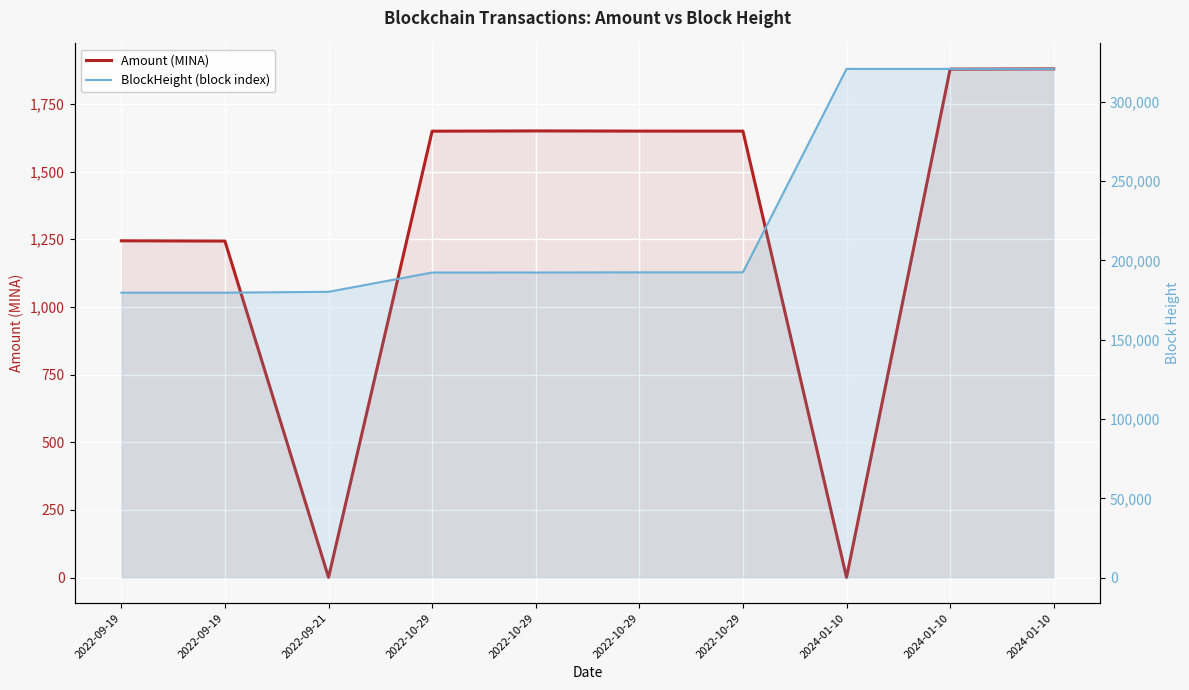

At which label does Amount (MINA) reach its minimum?

2022-09-21